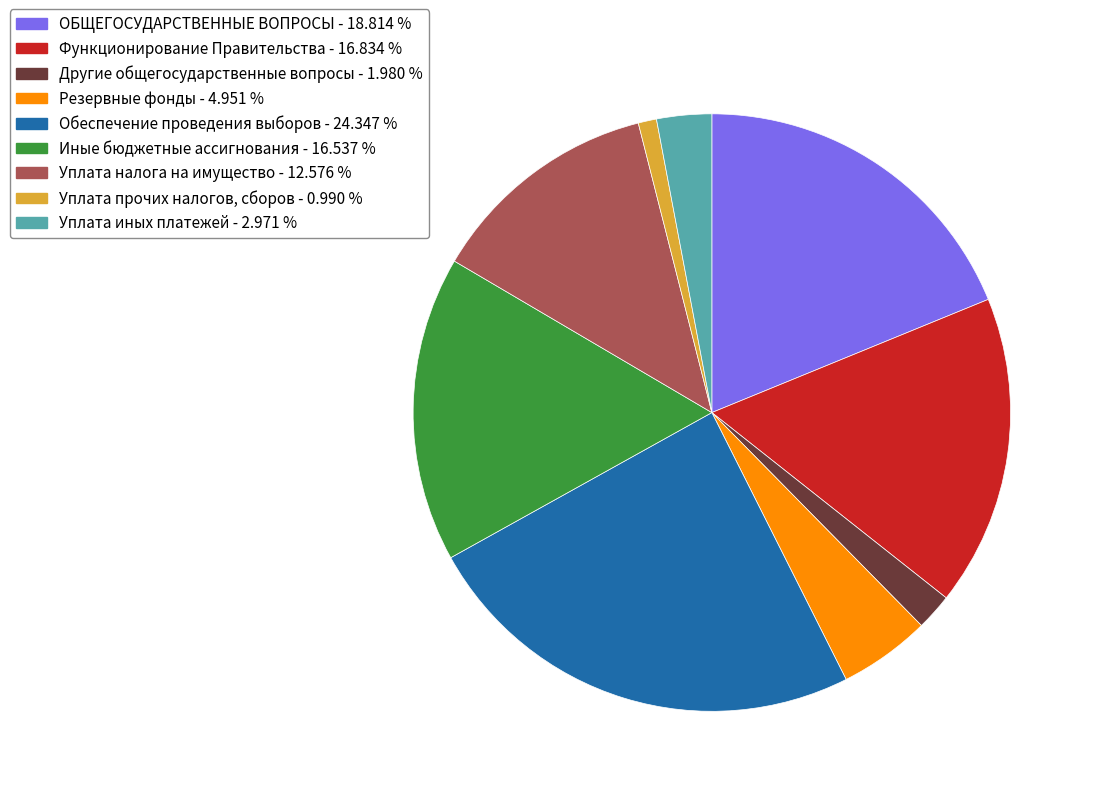

Is there a majority slice in this chart?

No